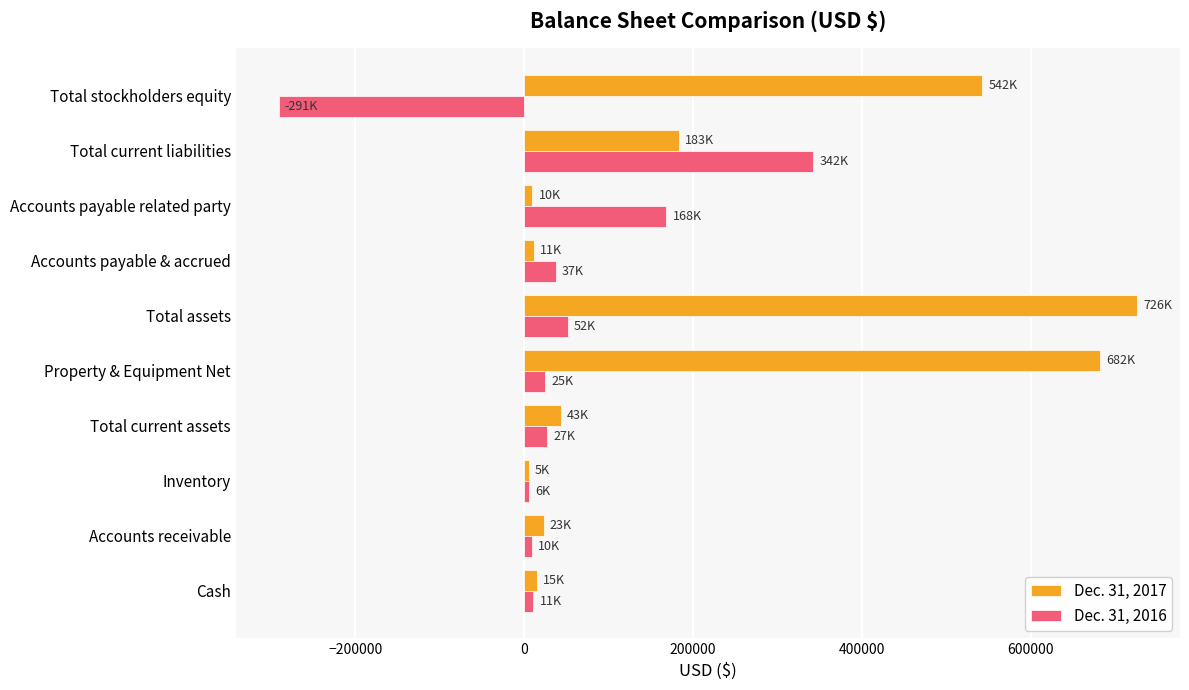

Which series has the largest total across all categories?

Dec. 31, 2017